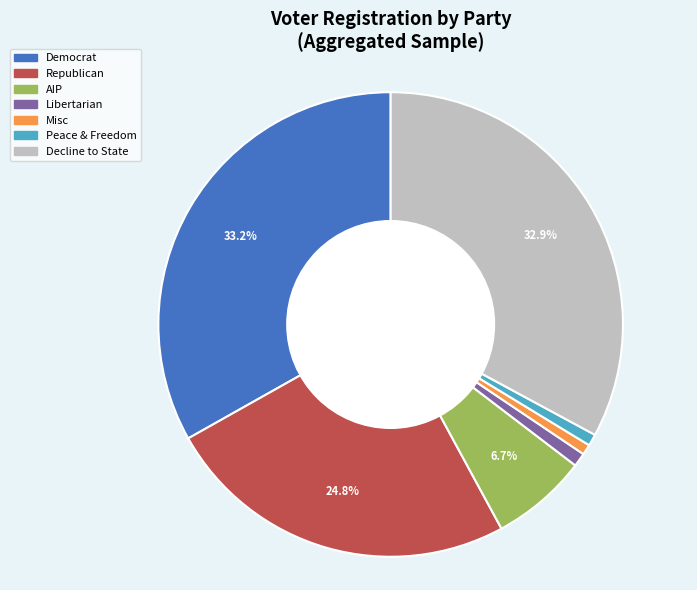

Does any single category account for the majority?

No